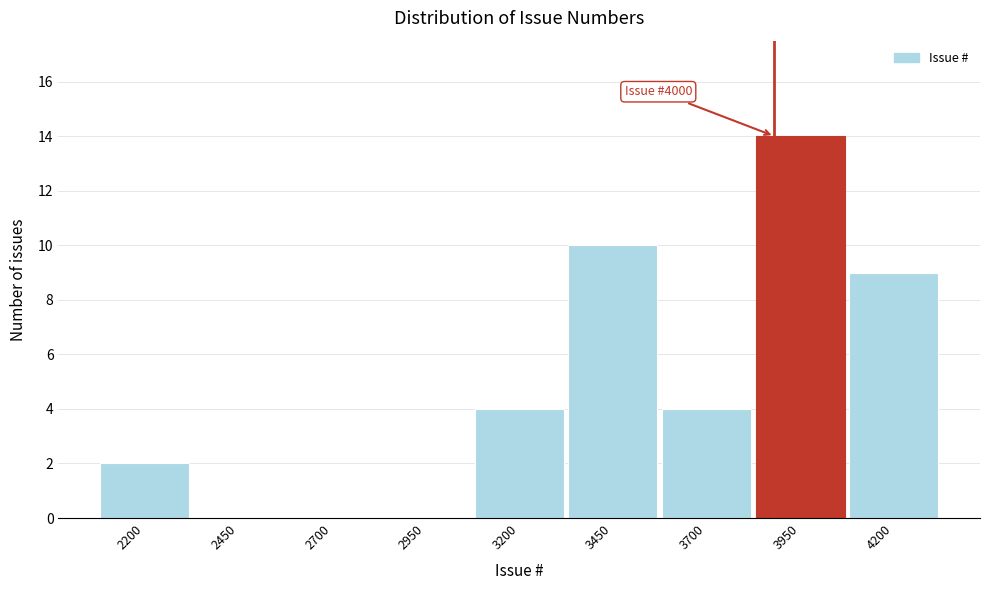

Reading left to right, transcribe all the data shown in this chart.

2200=2	2450=0	2700=0	2950=0	3200=4	3450=10	3700=4	3950=14	4200=9